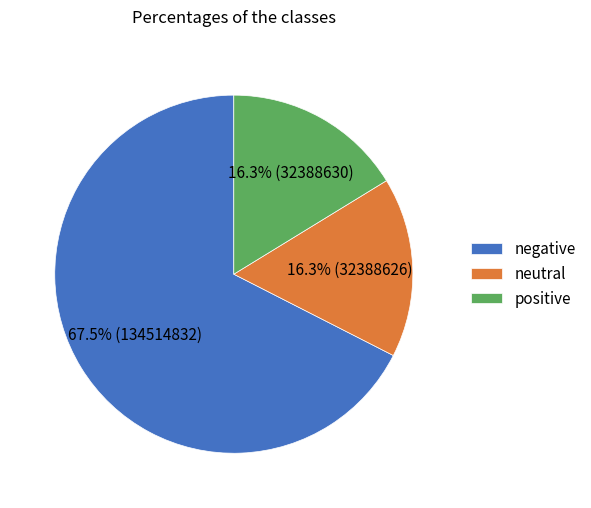

Is there a majority slice in this chart?

Yes